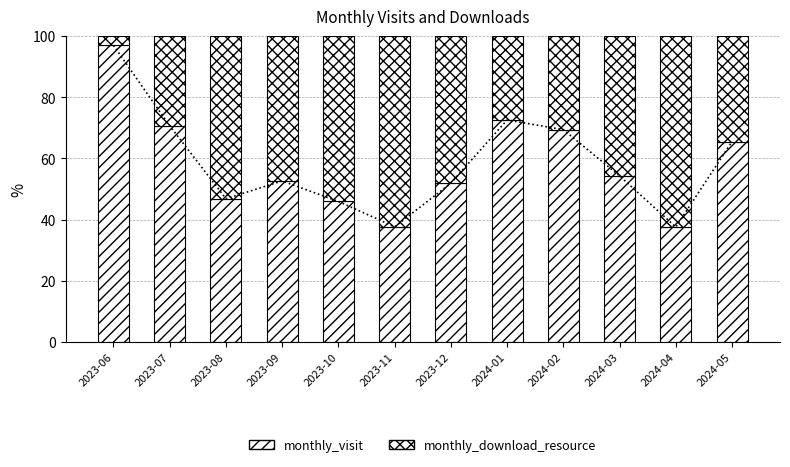

True or false: monthly_visit has a value of 95.1 at 2024-01.

False